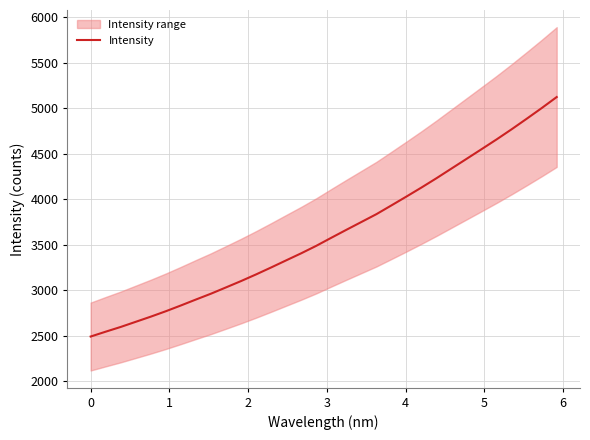

Reading left to right, what are all the values shown in this chart?

2489.2	2542.7	2594.8	2651.4	2708.0	2767.7	2831.1	2896.5	2960.7	3029.8	3099.6	3172.8	3249.0	3327.3	3404.9	3486.9	3575.5	3662.8	3748.9	3835.0	3931.5	4028.9	4128.1	4230.5	4337.0	4443.2	4549.8	4657.1	4768.5	4883.7	5001.3	5122.7